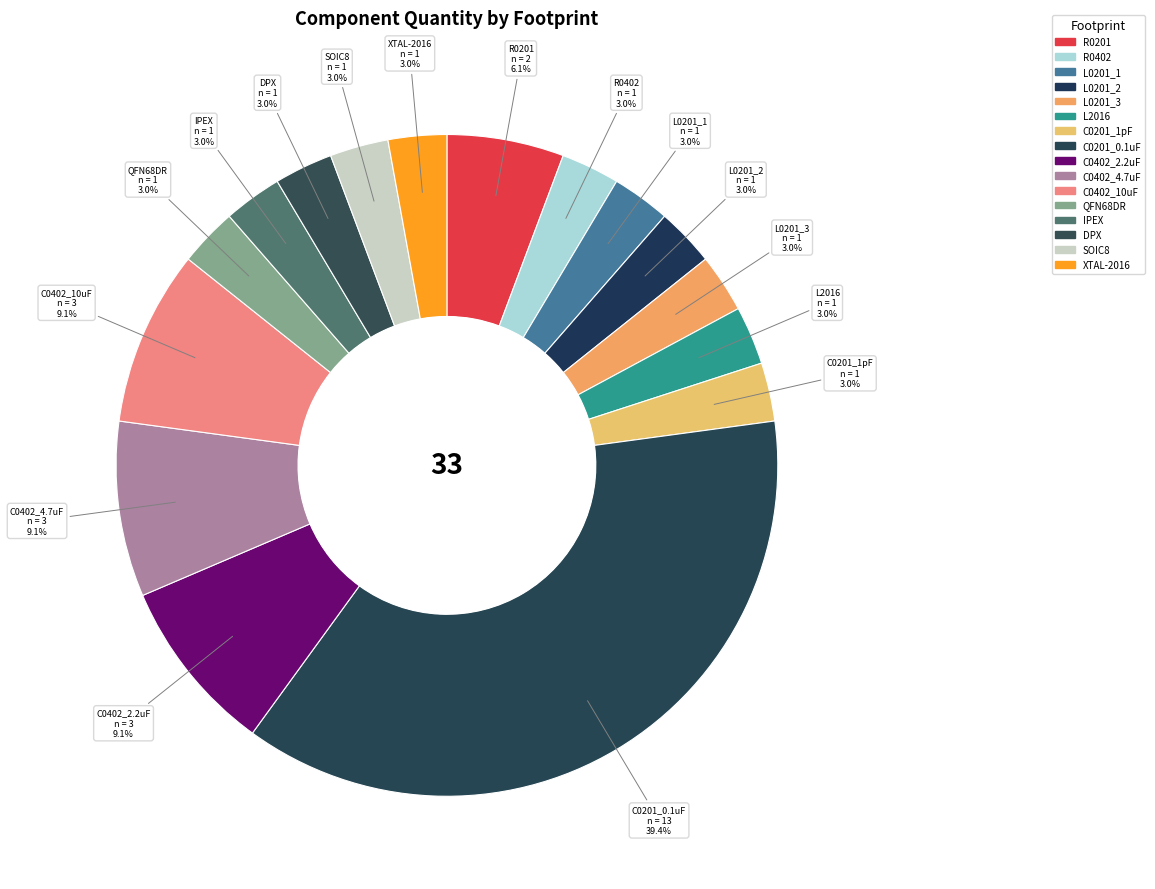

Is it true that XTAL-2016 is 3% of the pie?

True